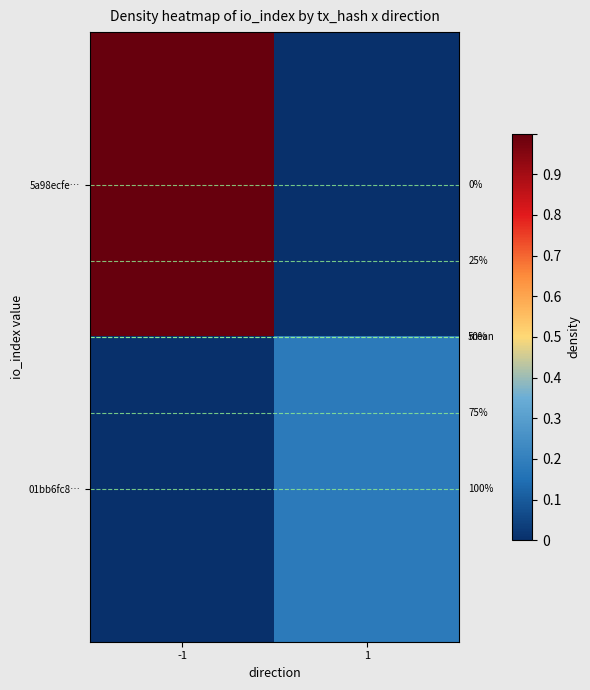

Is the value of 01bb6fc8… at 1 greater than the value of 5a98ecfe… at -1?

No